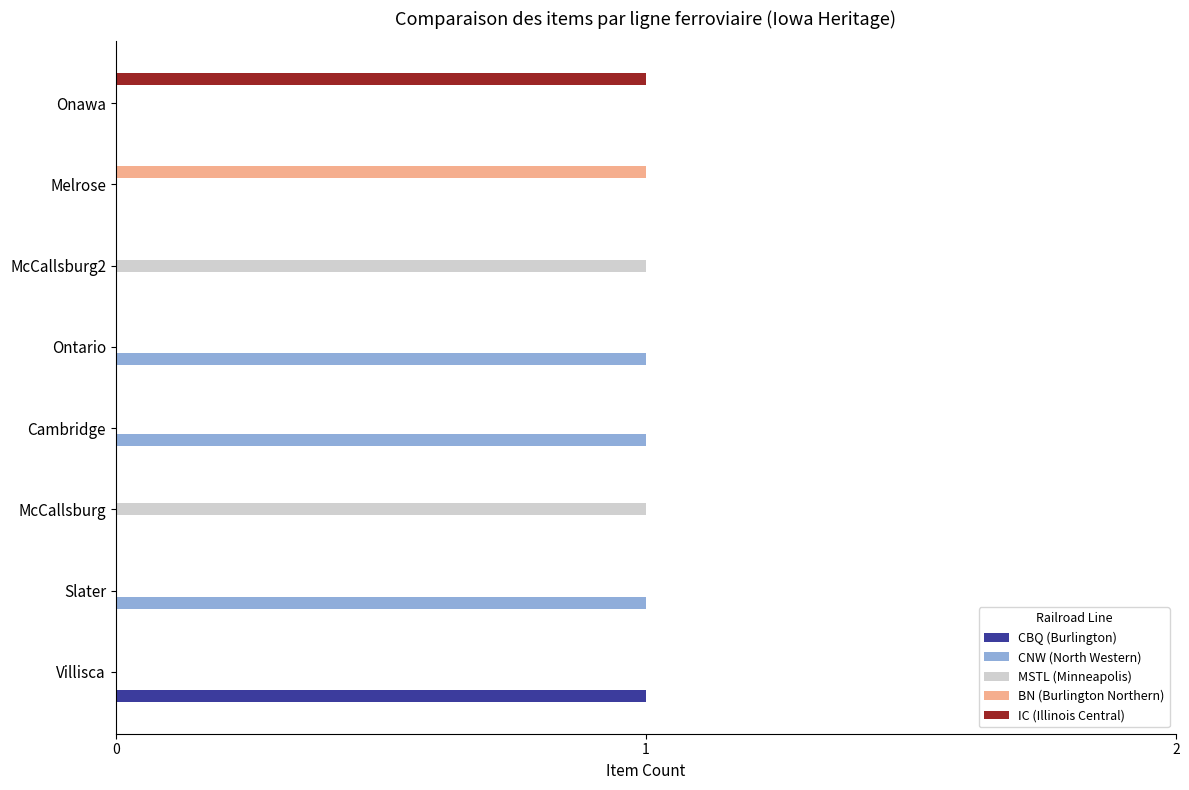

Which series has the largest total across all categories?

CNW (North Western)